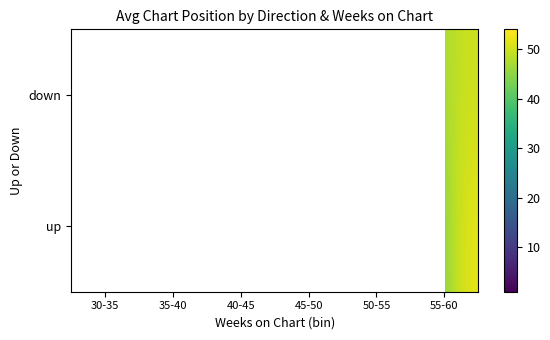

Rank the series by their maximum value, from highest to lowest.

up, down